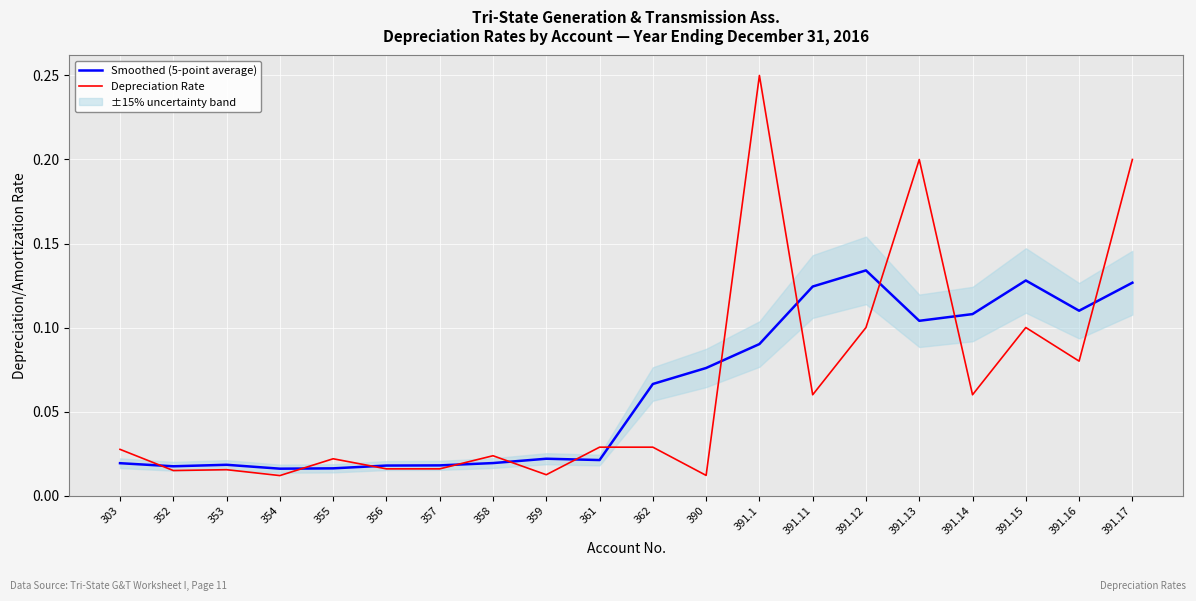

Is the value of Smoothed (5-point average) at 354 greater than the value of Depreciation Rate at 358?

No